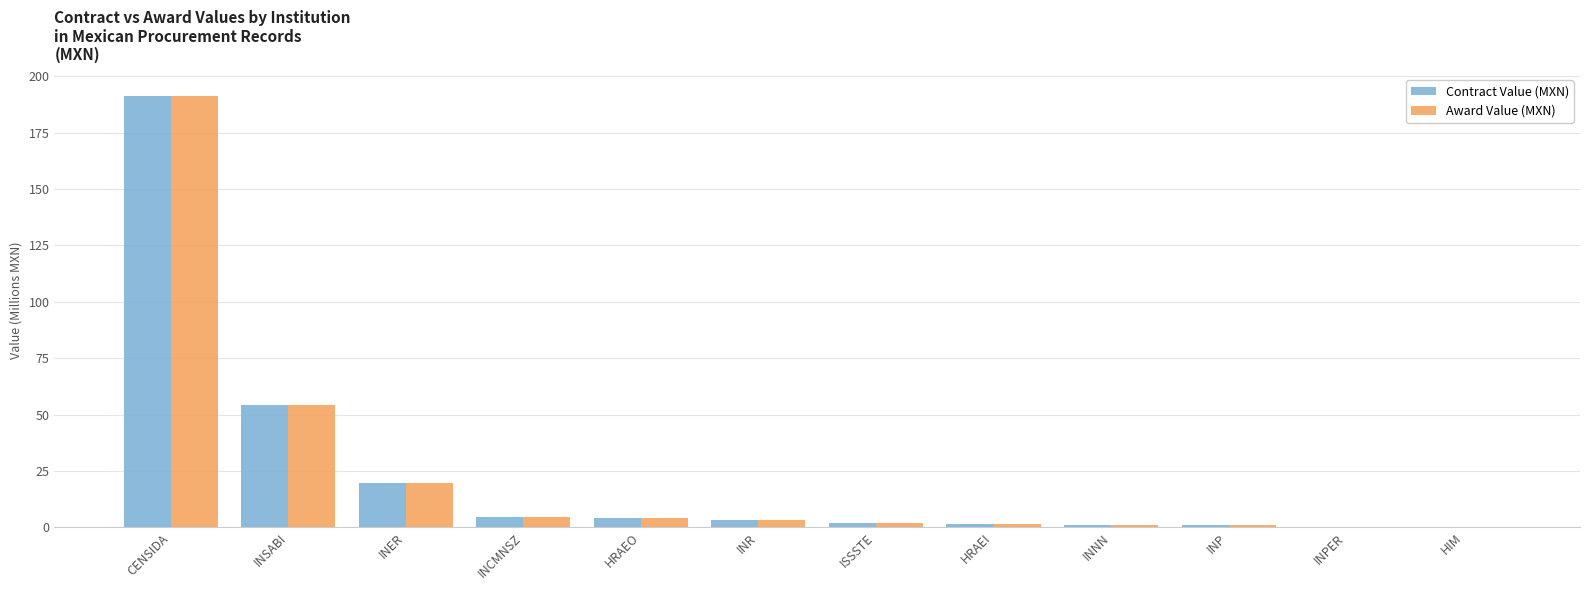

How many series are shown in this chart?

2